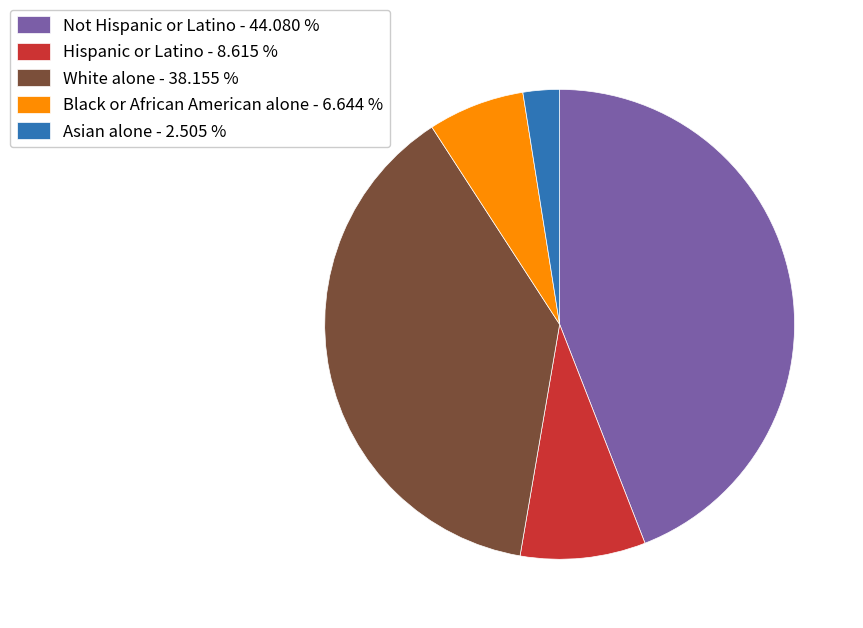

Between Not Hispanic or Latino - 44.080 % and White alone - 38.155 %, which is larger?

Not Hispanic or Latino - 44.080 %